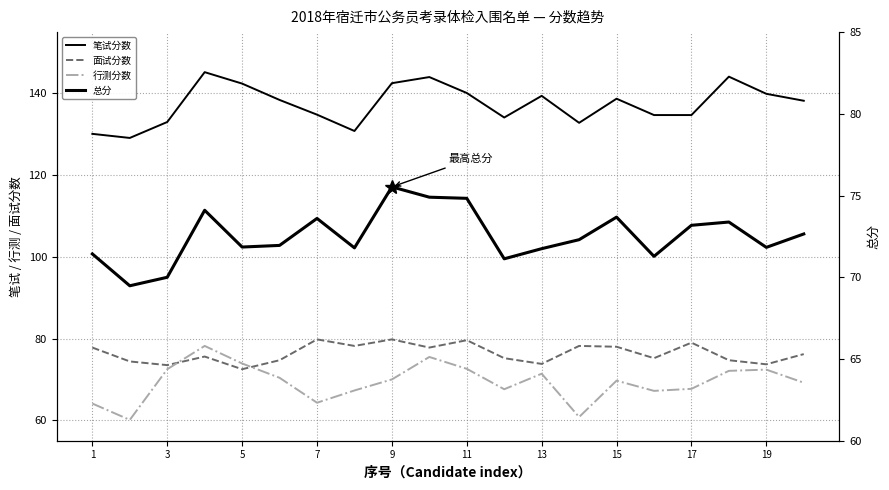

How many data points in 面试分数 are above 76?

10